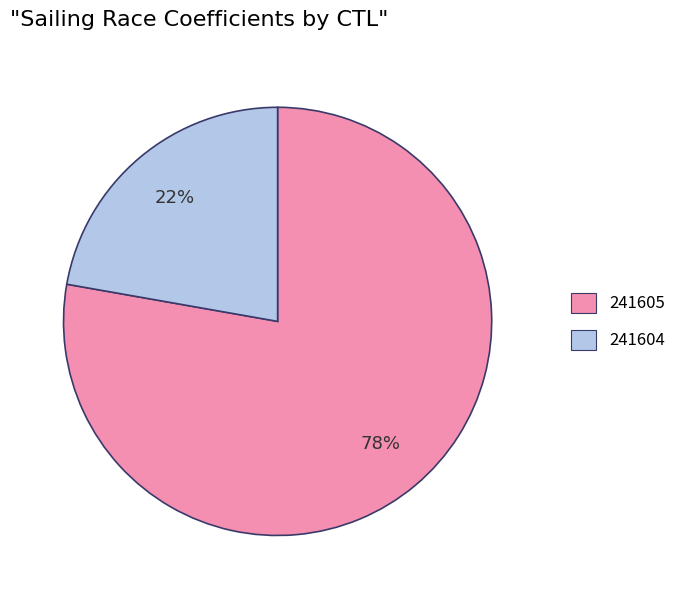

Does 241605 represent more than half of the total?

Yes